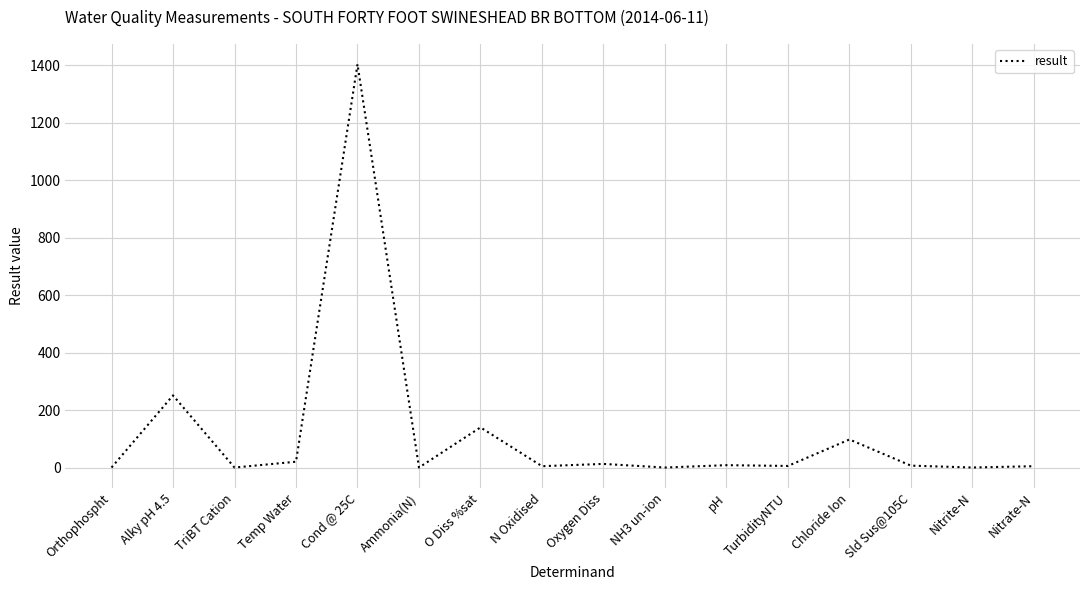

What is the ratio of the value at Chloride Ion to the value at pH?

11.9